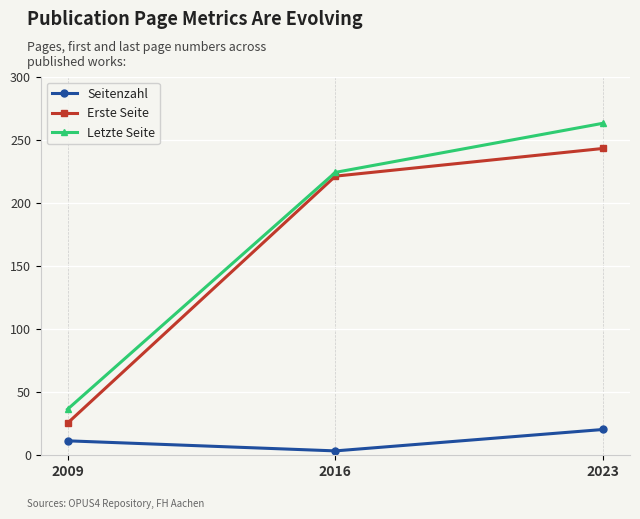

What is the difference between the maximum and minimum values in the Seitenzahl series?

17